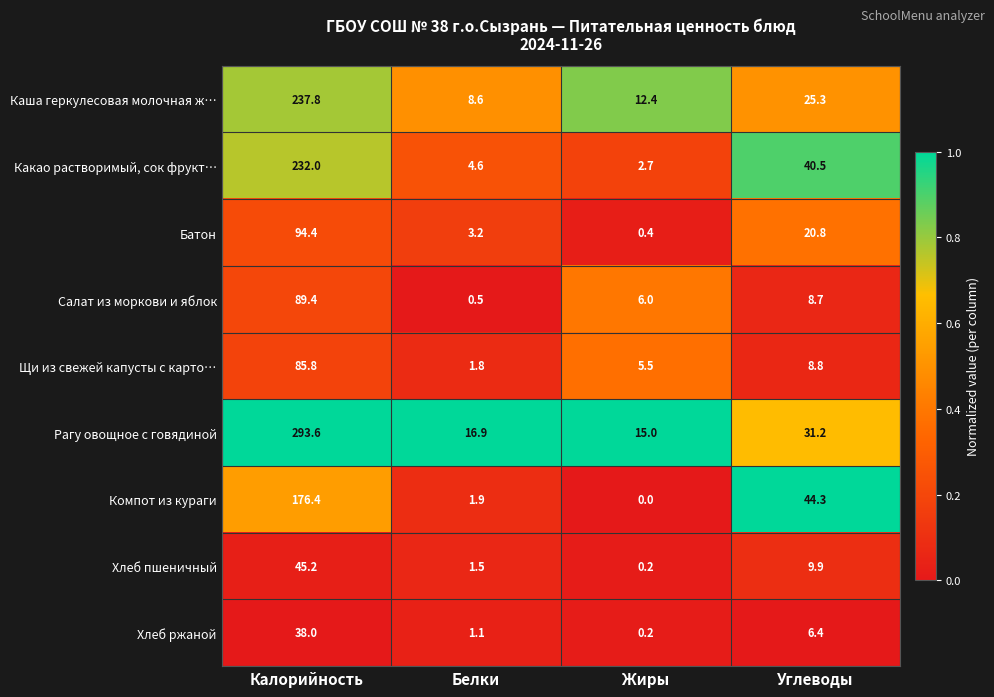

List the series in order of their peak value, highest first.

Рагу овощное с говядиной, Каша геркулесовая молочная ж…, Какао растворимый, сок фрукт…, Компот из кураги, Батон, Салат из моркови и яблок, Щи из свежей капусты с карто…, Хлеб пшеничный, Хлеб ржаной